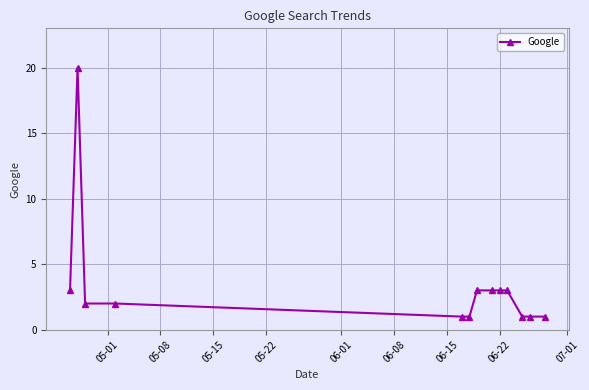

What is the value of the 5th point from the left?

1